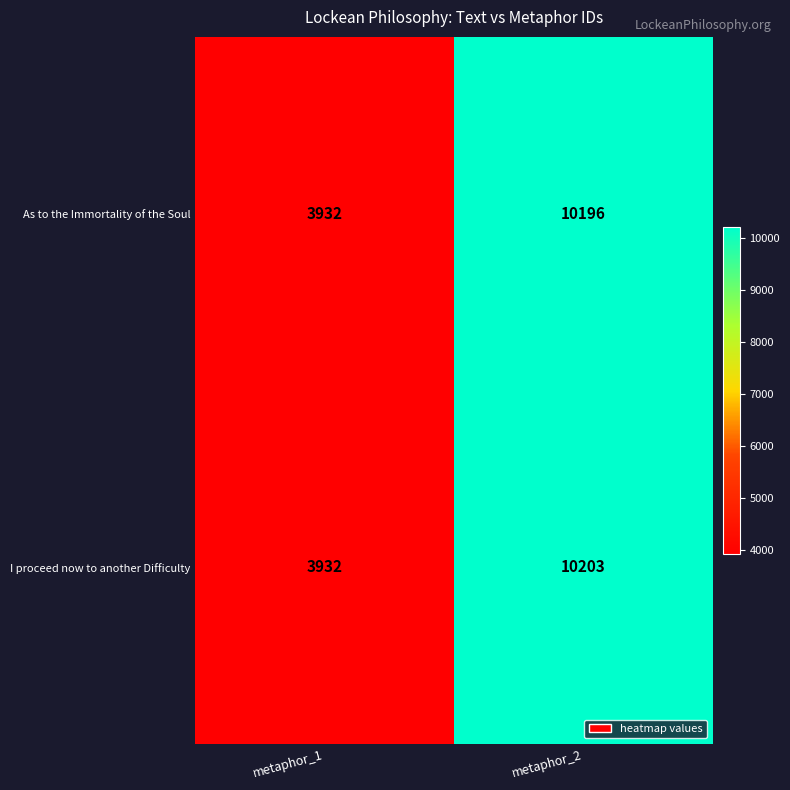

What is the difference between the I proceed now to another Difficulty values at metaphor_1 and metaphor_2?

6271